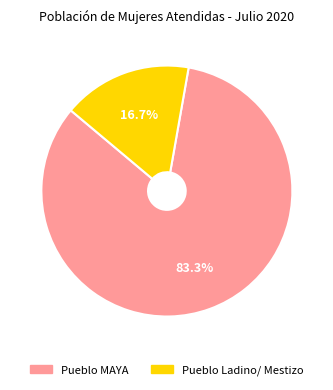

How many segments does this pie chart have?

2